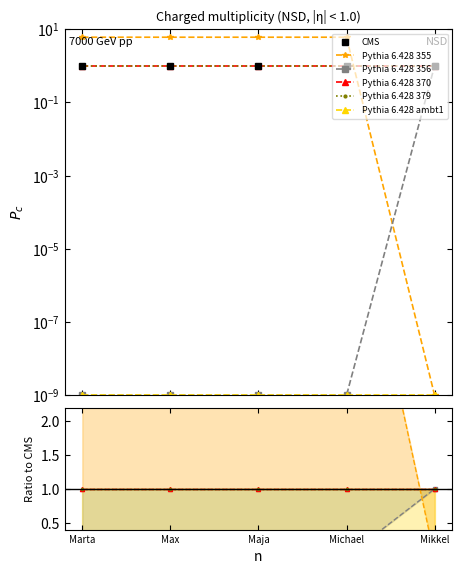

Does the chart display data point markers on the line(s)?

Yes